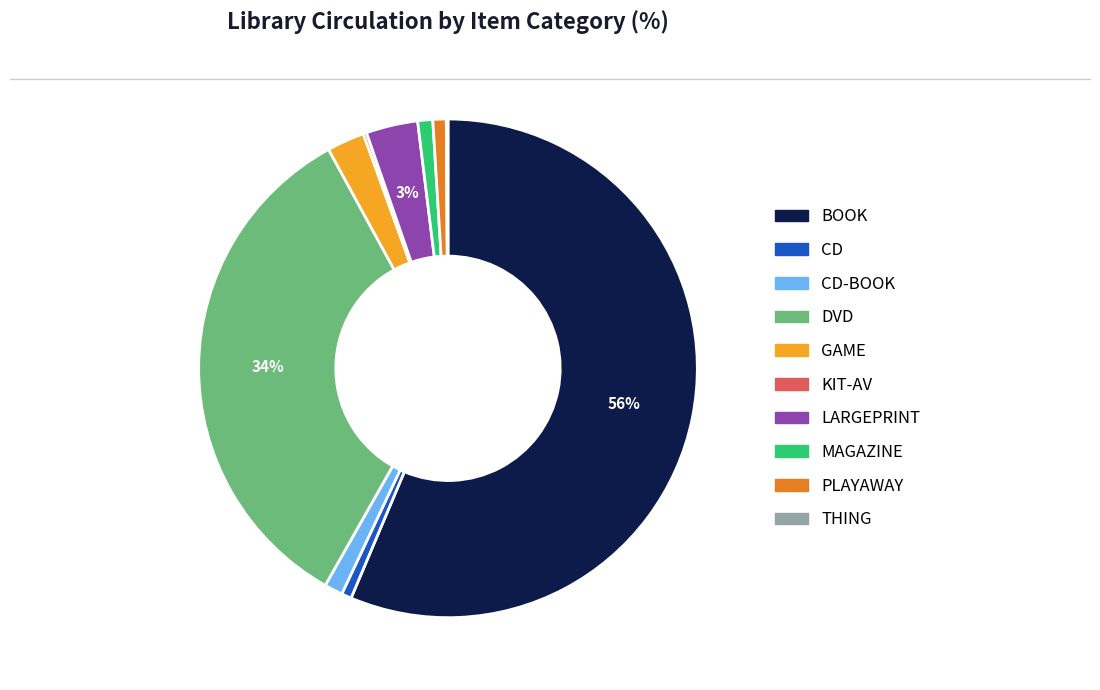

Is there any slice that represents more than half of the pie?

Yes